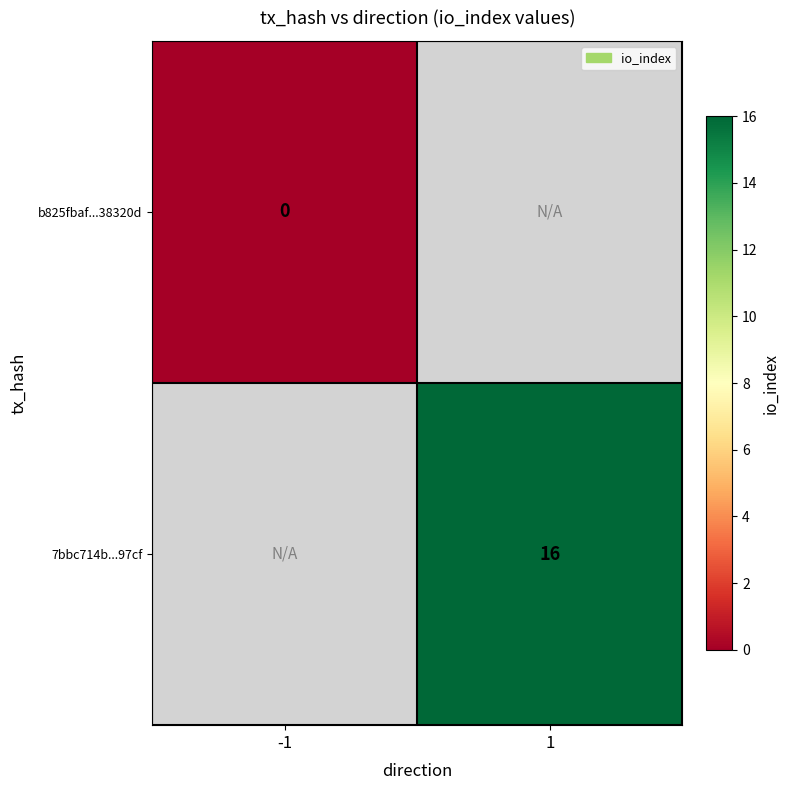

The 7bbc714b...97cf series shows 16 at 1. True or false?

True